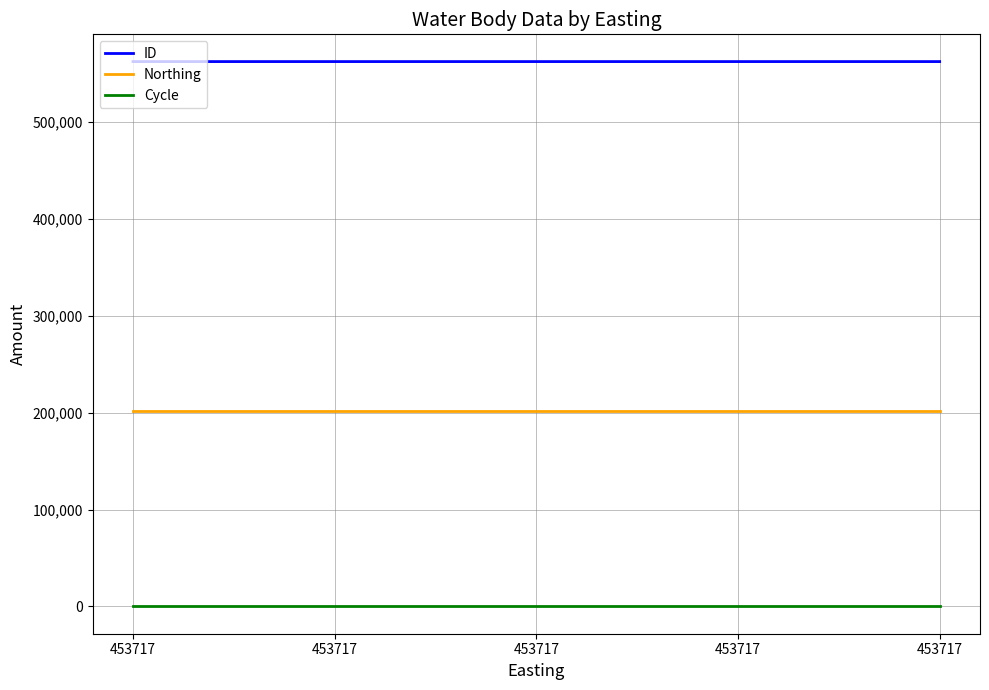

What is the difference between the maximum and second lowest values in the ID series?

3